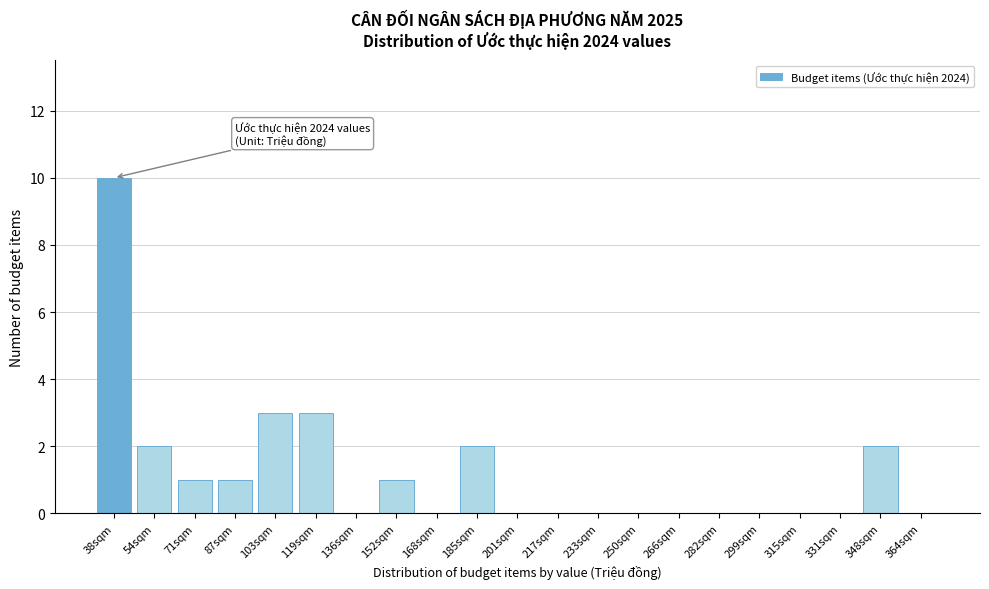

Reading left to right, transcribe all the data shown in this chart.

38sqm=10	54sqm=2	71sqm=1	87sqm=1	103sqm=3	119sqm=3	136sqm=0	152sqm=1	168sqm=0	185sqm=2	201sqm=0	217sqm=0	233sqm=0	250sqm=0	266sqm=0	282sqm=0	299sqm=0	315sqm=0	331sqm=0	348sqm=2	364sqm=0